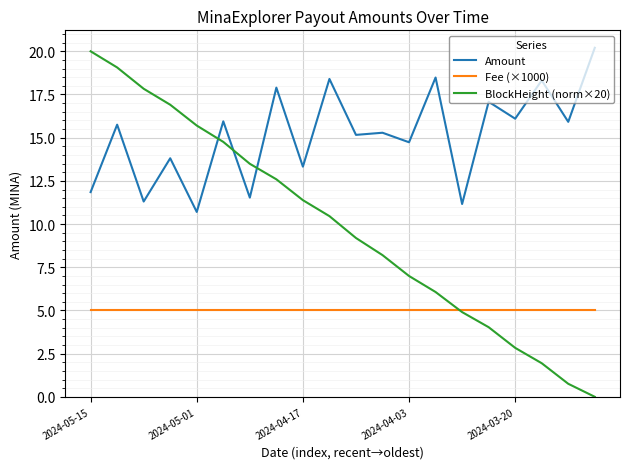

Is this an area chart (filled region under the line)?

No